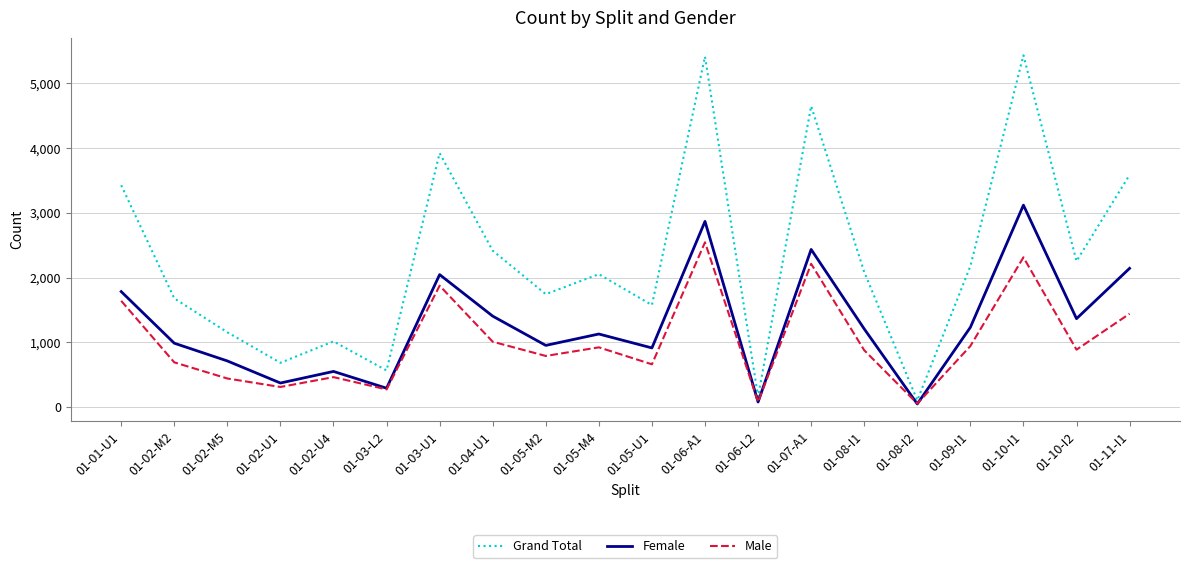

Rank the series at 01-11-I1 from lowest to highest value.

Male, Female, Grand Total